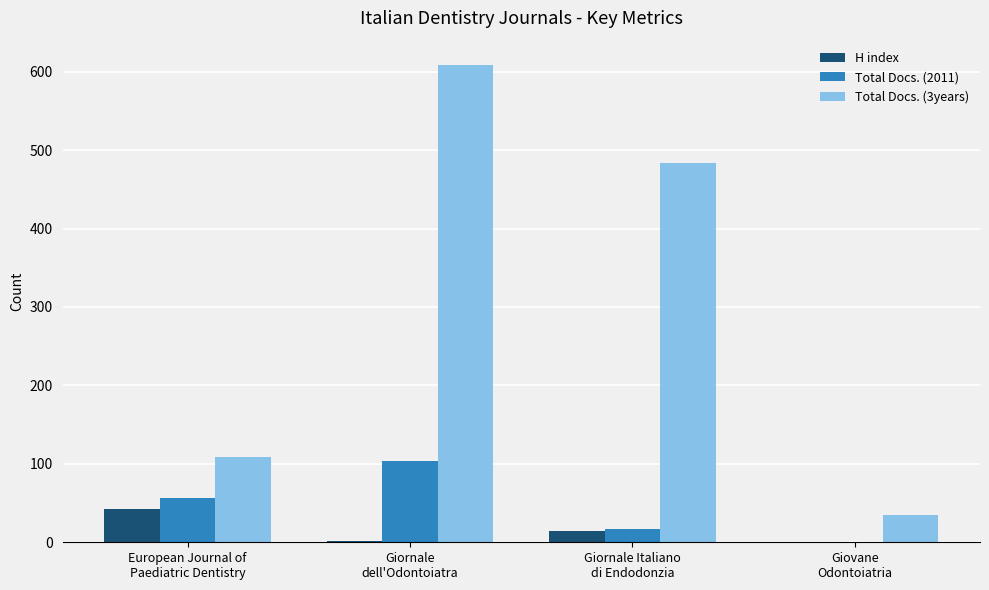

How many series are shown in this chart?

3